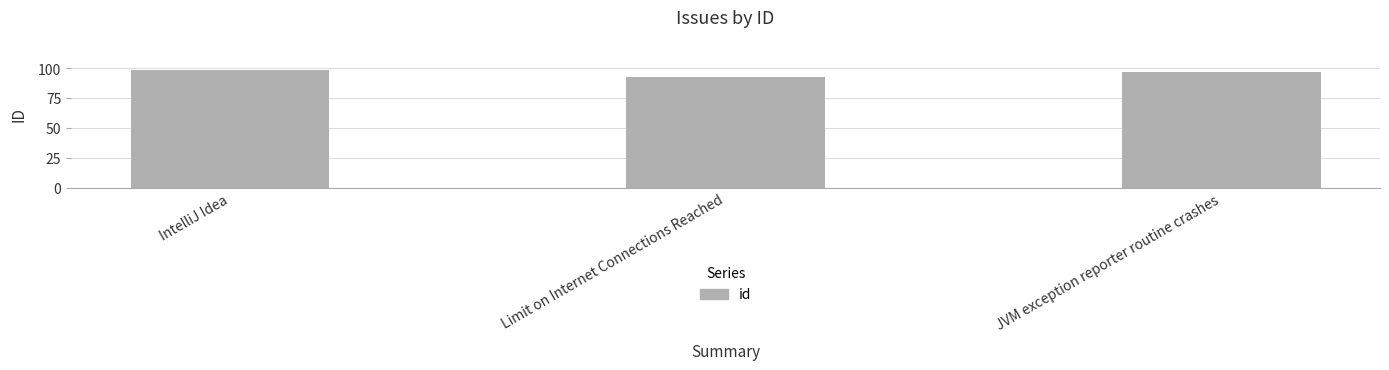

What is the difference between the values at JVM exception reporter routine crashes and Limit on Internet Connections Reached?

4